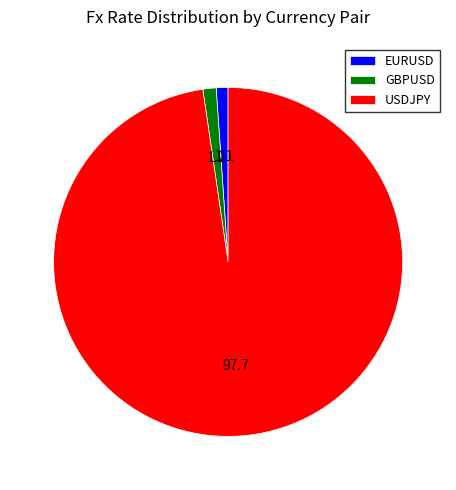

Is there a majority slice in this chart?

Yes